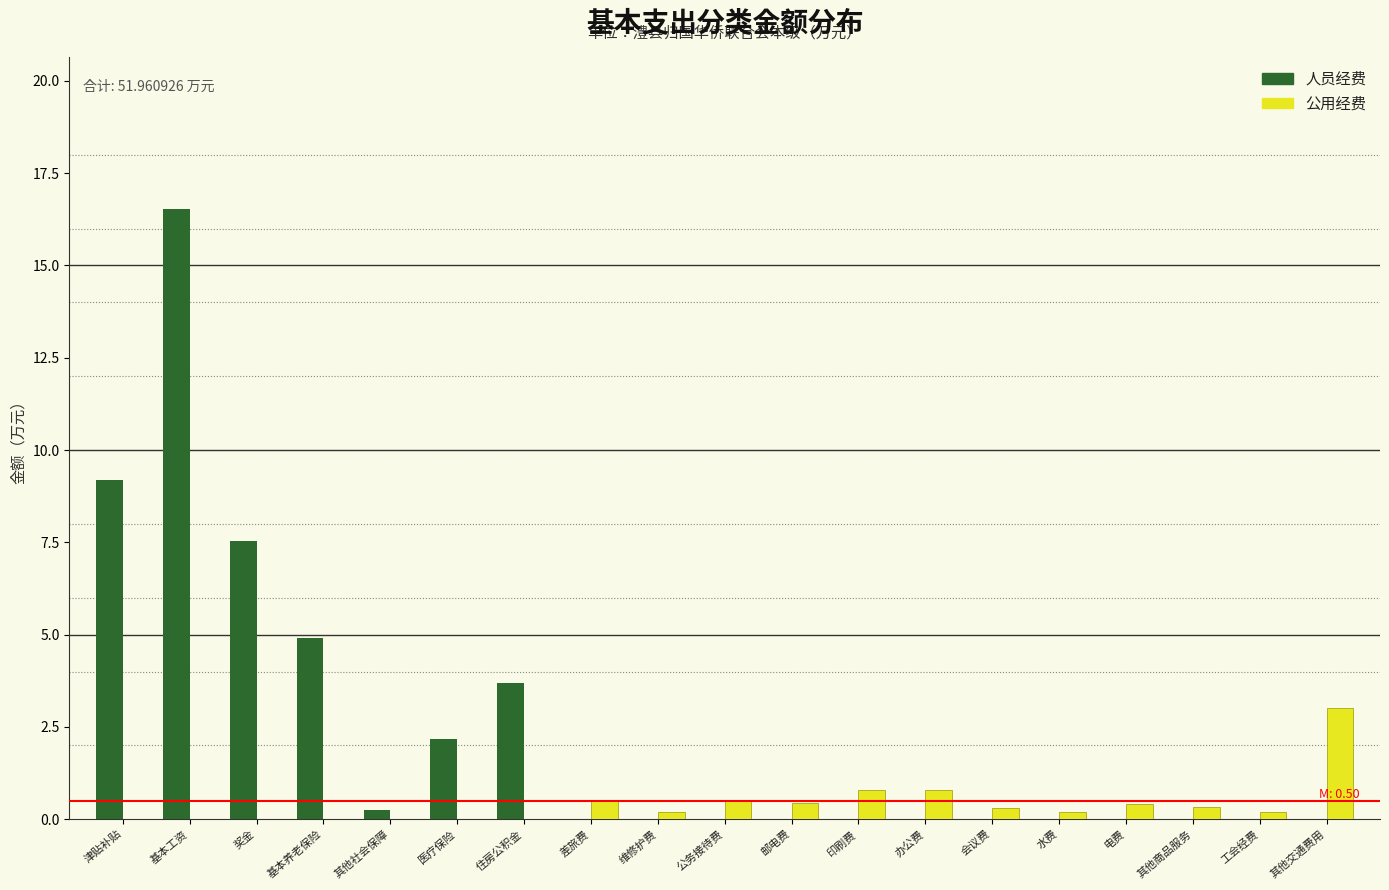

What is the sum of the 公用经费 values at 差旅费 and 基本工资?

0.5